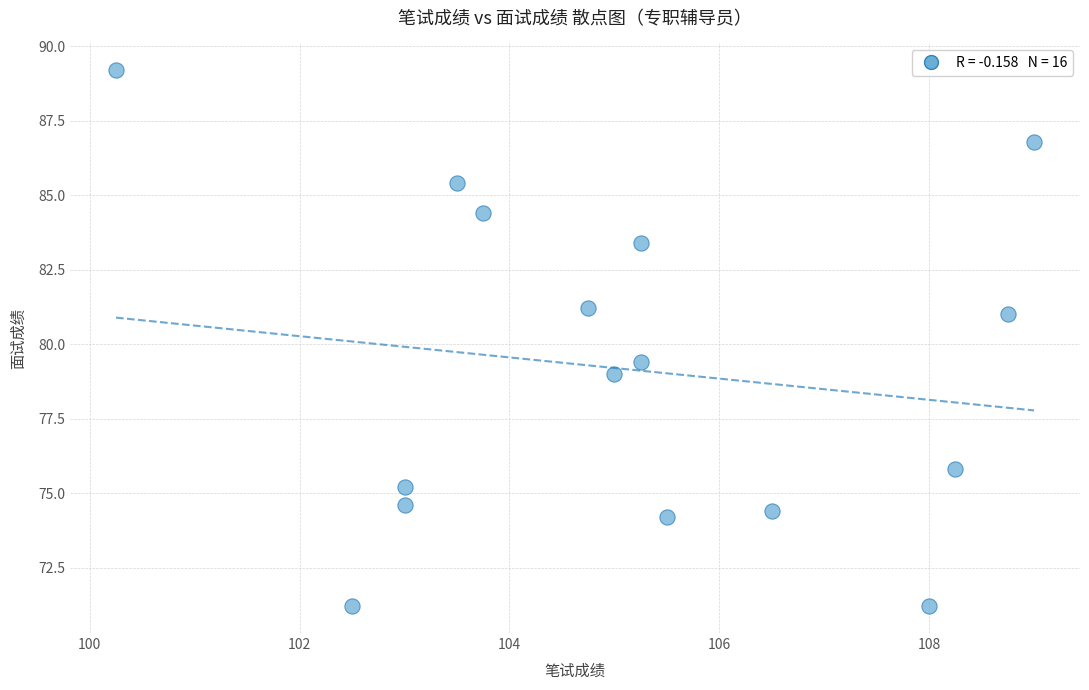

What Y value in the scatter plot is closest to 80?

79.4